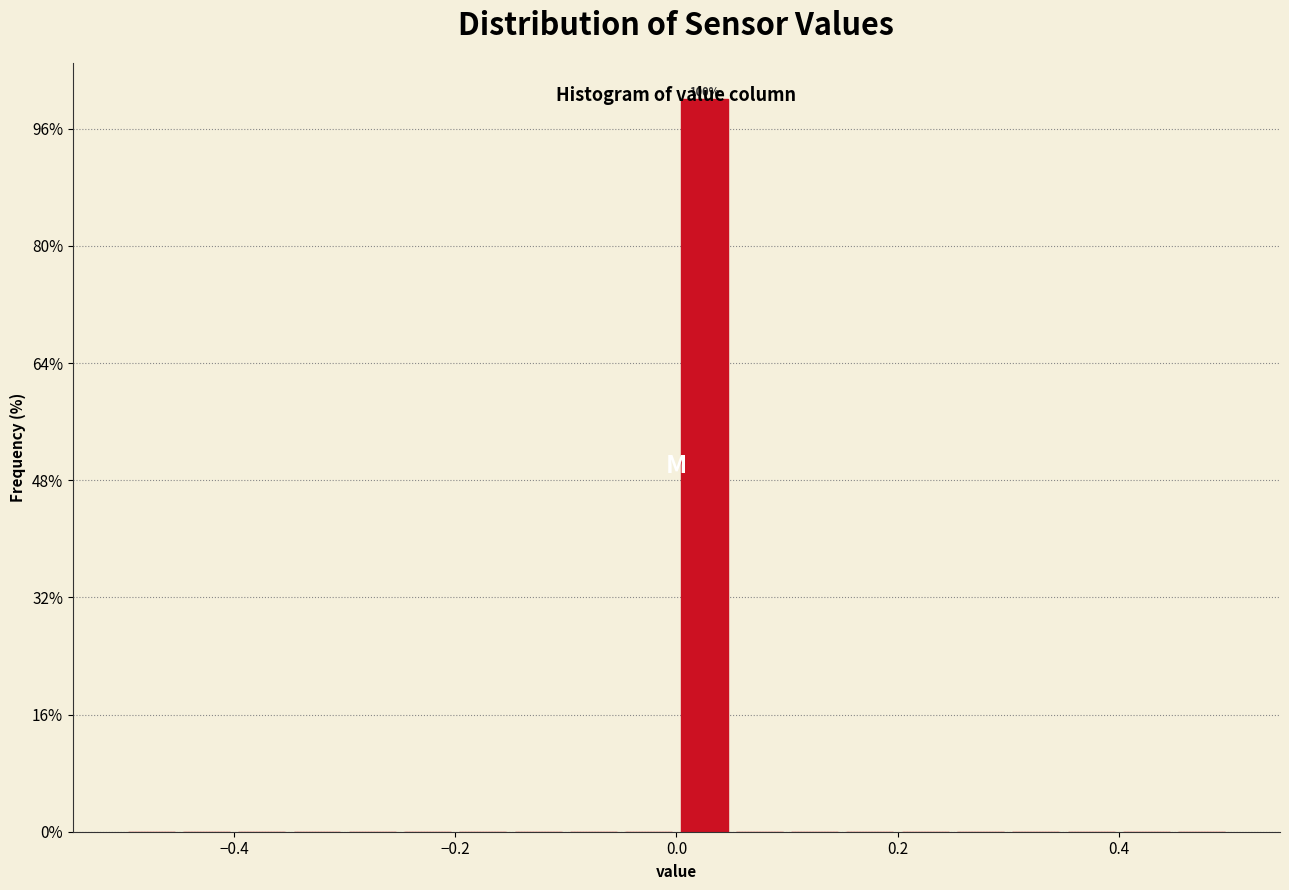

Read against the x-axis, roughly where is the centre of the tallest bar?

0.02